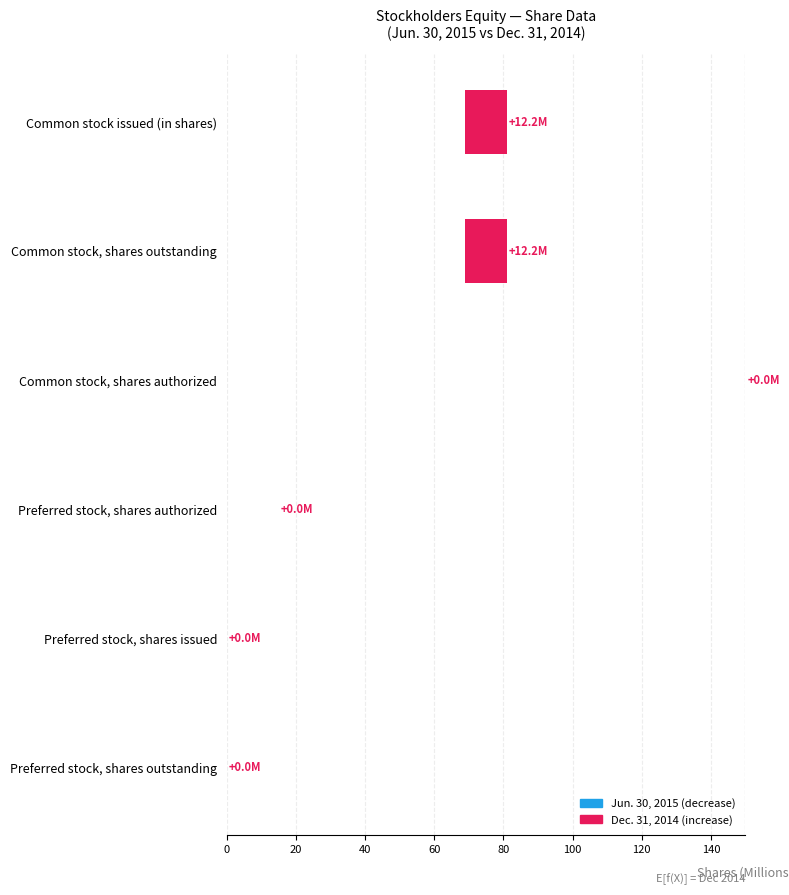

Reading left to right, extract all data points from this chart.

12.2	12.2	0.0	0.0	0.0	0.0